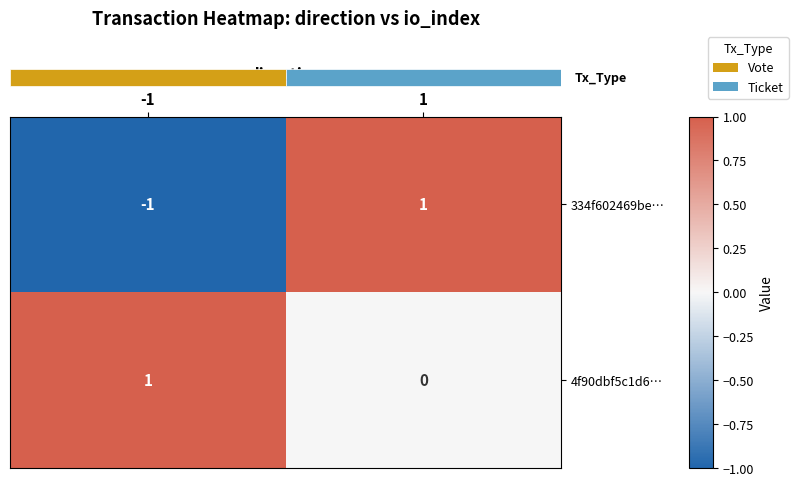

At how many categories does at least one series exceed 0?

2